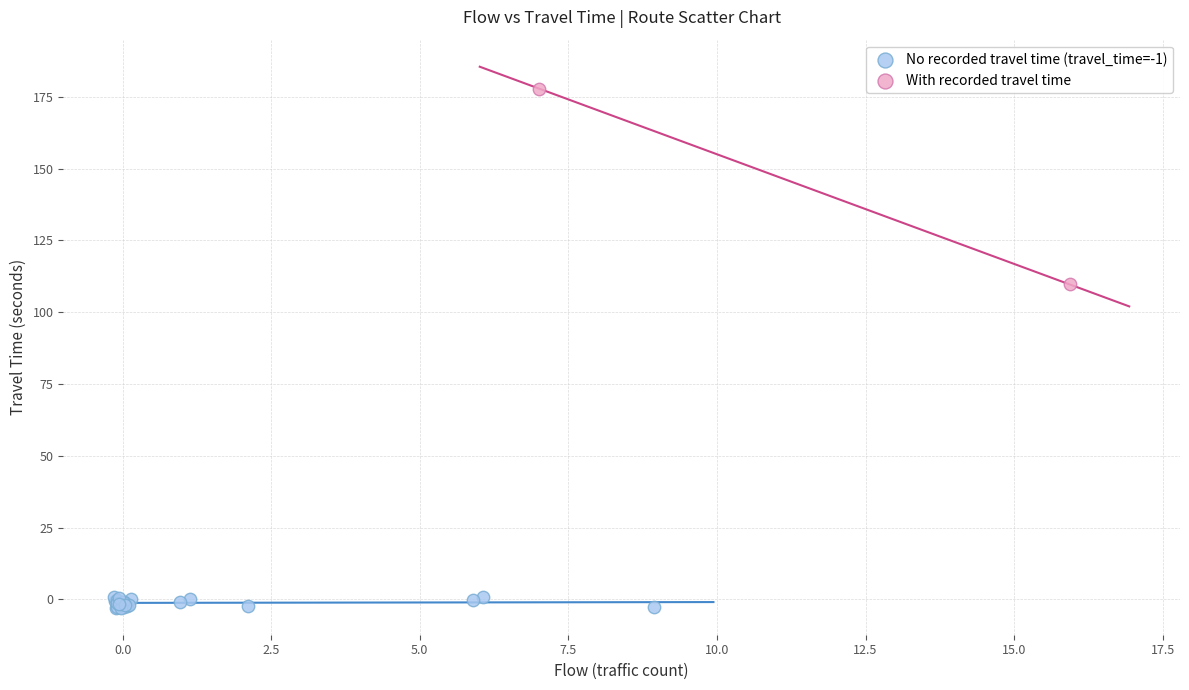

Which series contains the highest Y value?

With recorded travel time